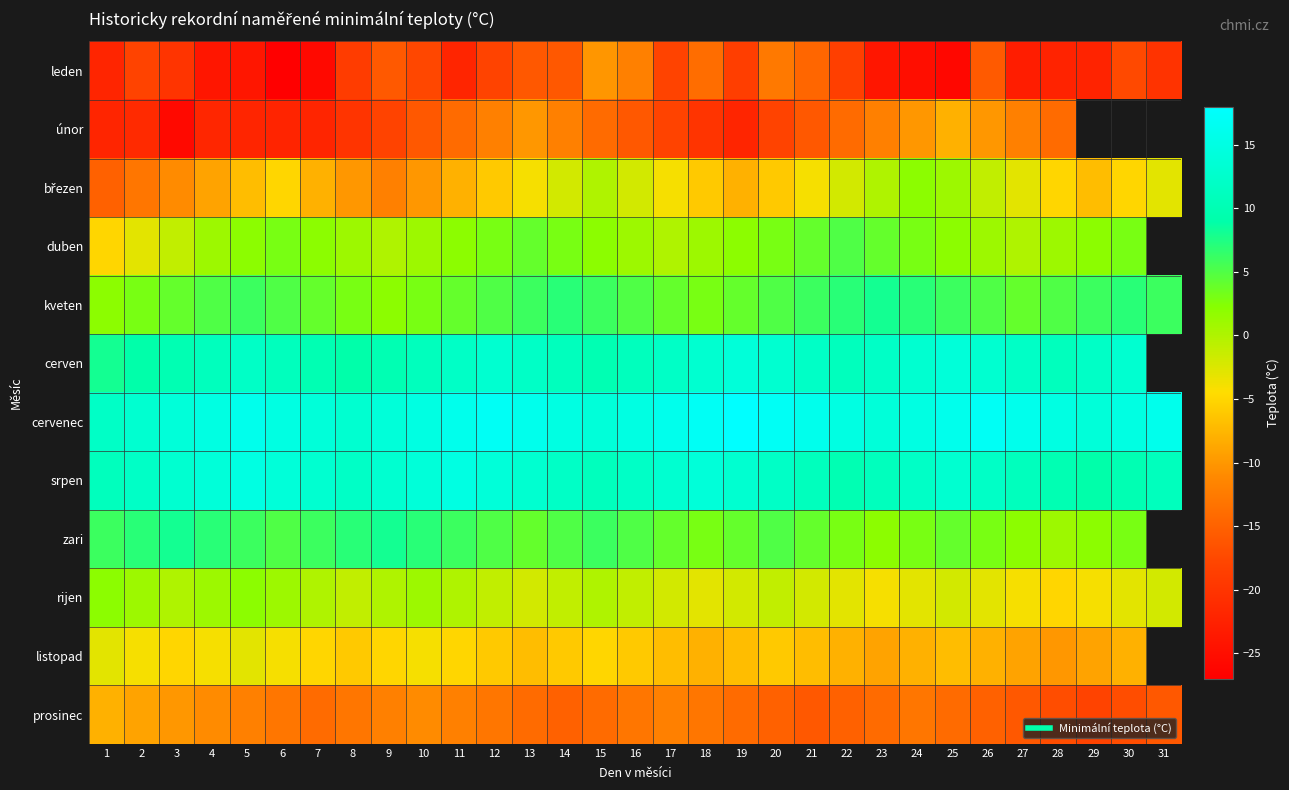

How many distinct data groups are displayed?

12